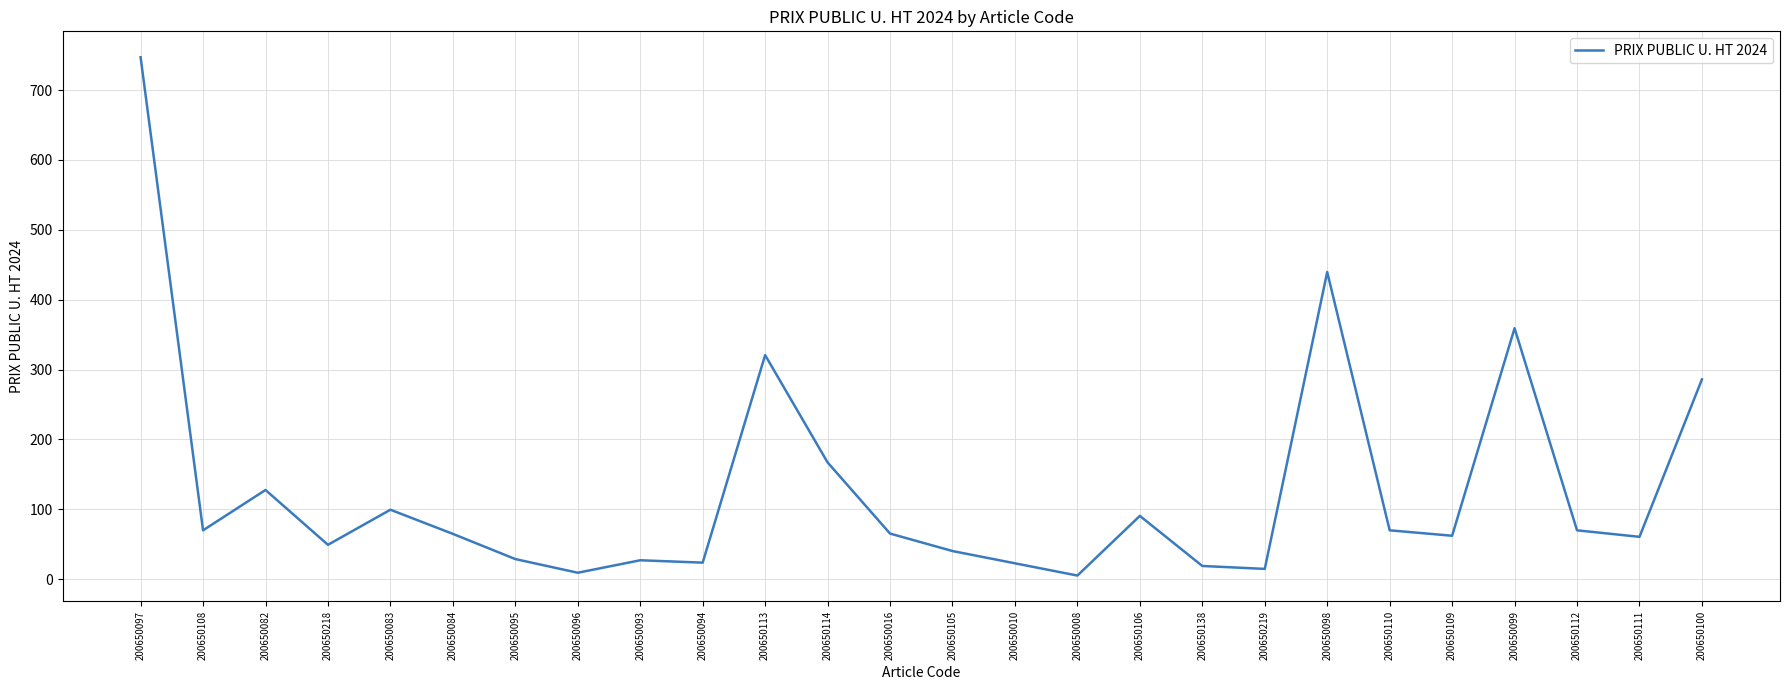

What position from the left is 200650105?

14